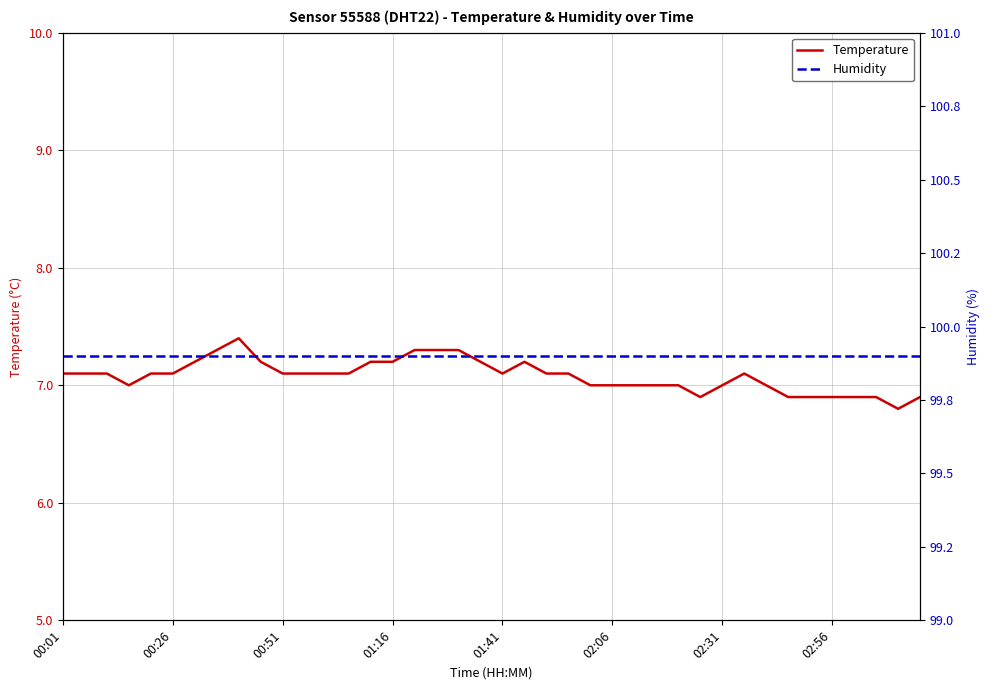

Is it true that Temperature equals 3.9 at 02:56?

False